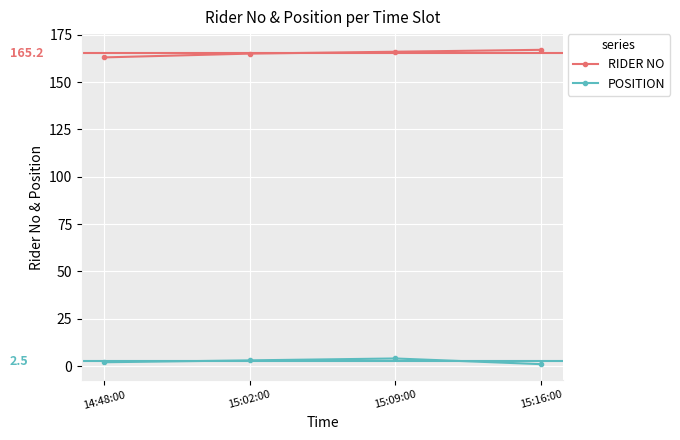

True or false: POSITION and RIDER NO intersect in this chart.

False